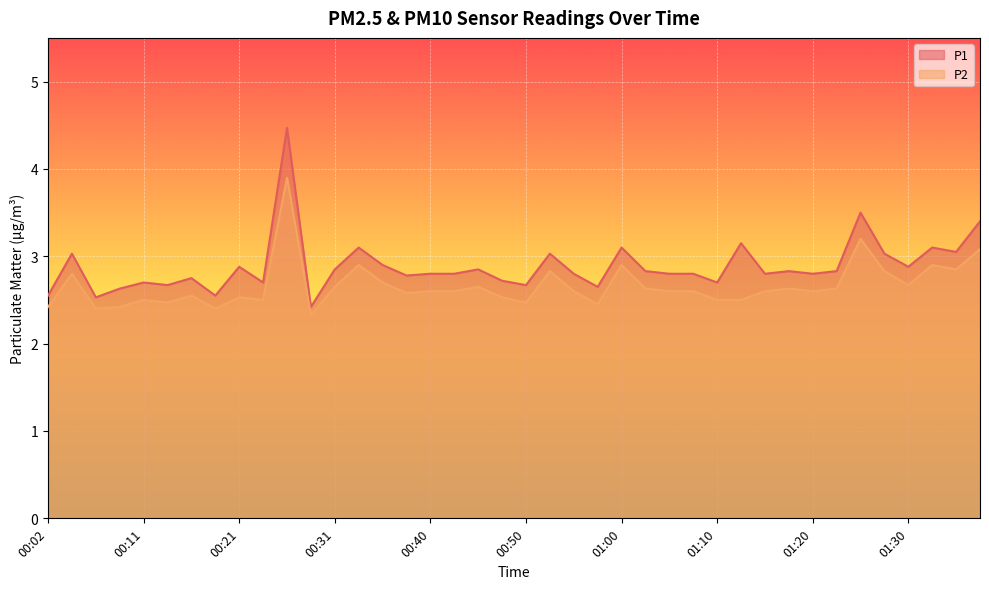

Which category has the highest value in the P1 series?

00:26